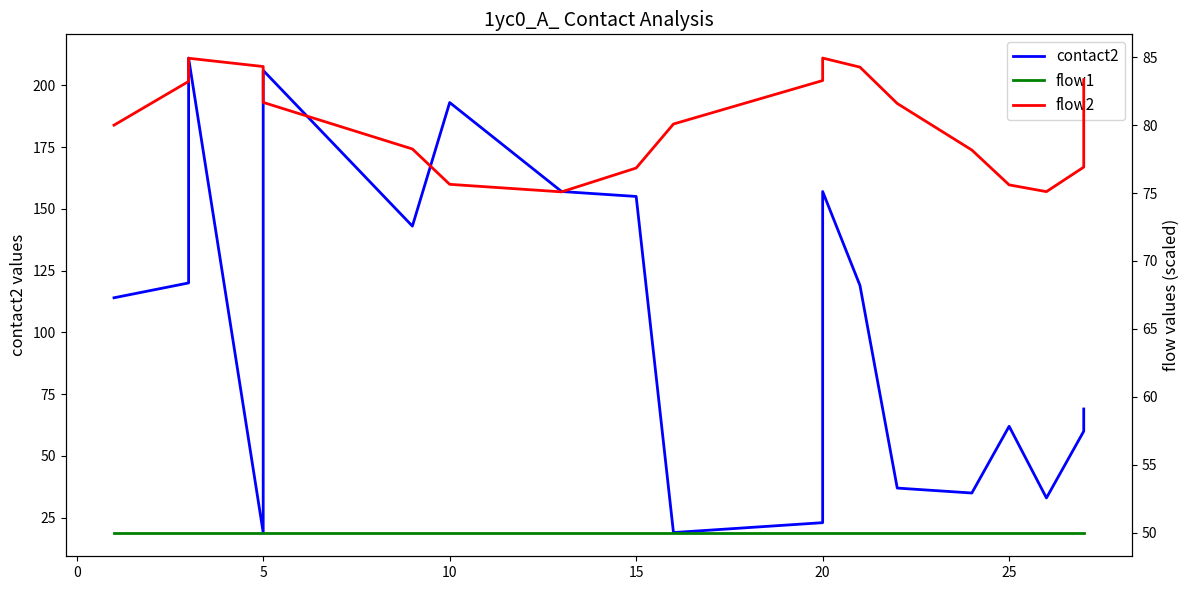

Which series has the largest total across all categories?

contact2